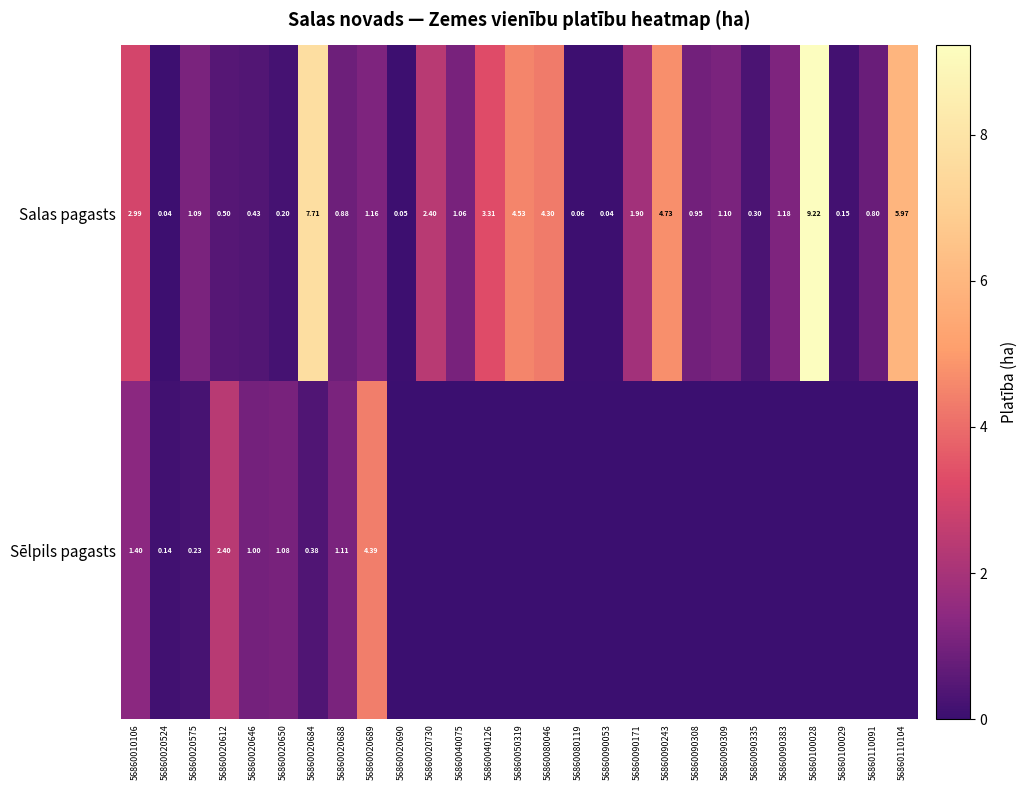

At how many categories does at least one series exceed 5?

3